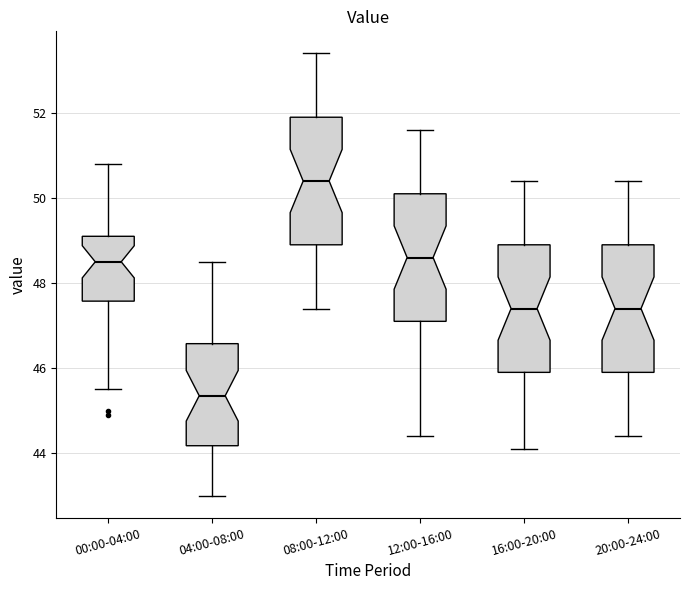

Which box's median line is the lowest?

04:00-08:00